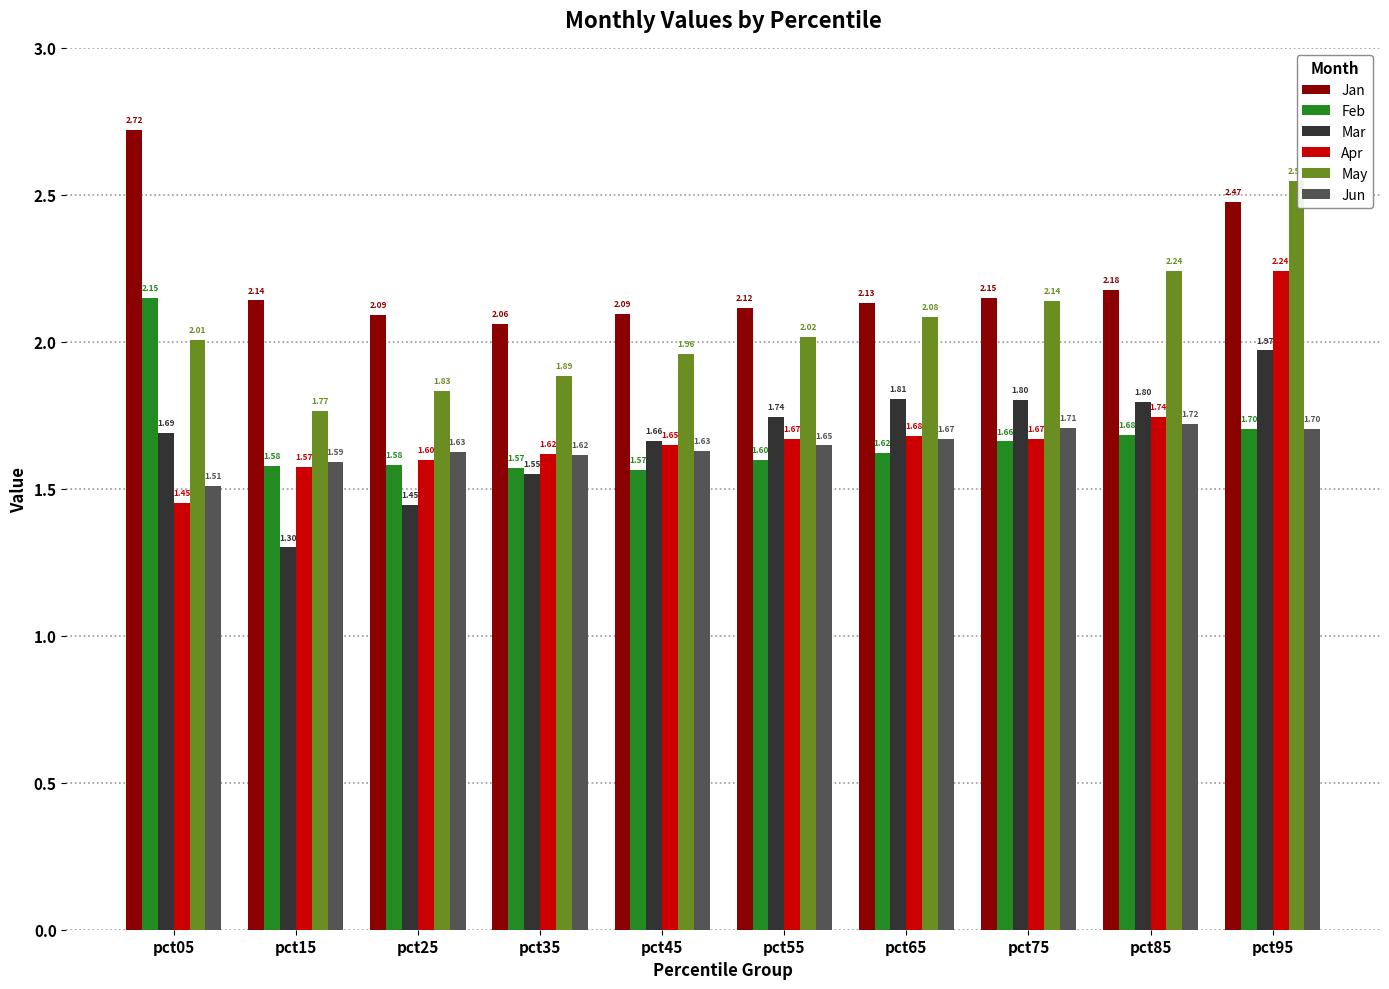

How many bars are there in total?

60